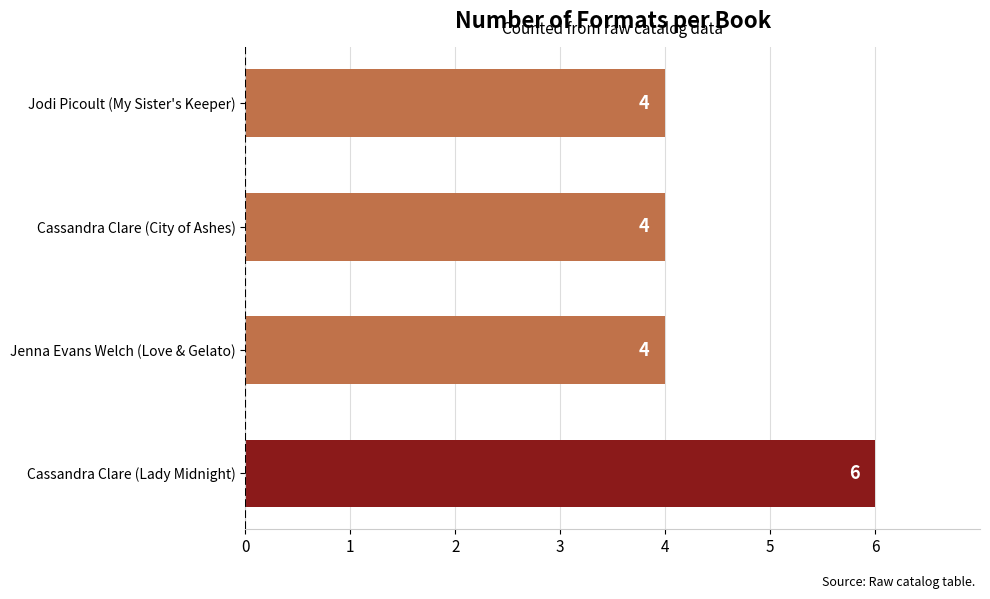

True or false: the data shows 4 at Cassandra Clare (Lady Midnight).

False